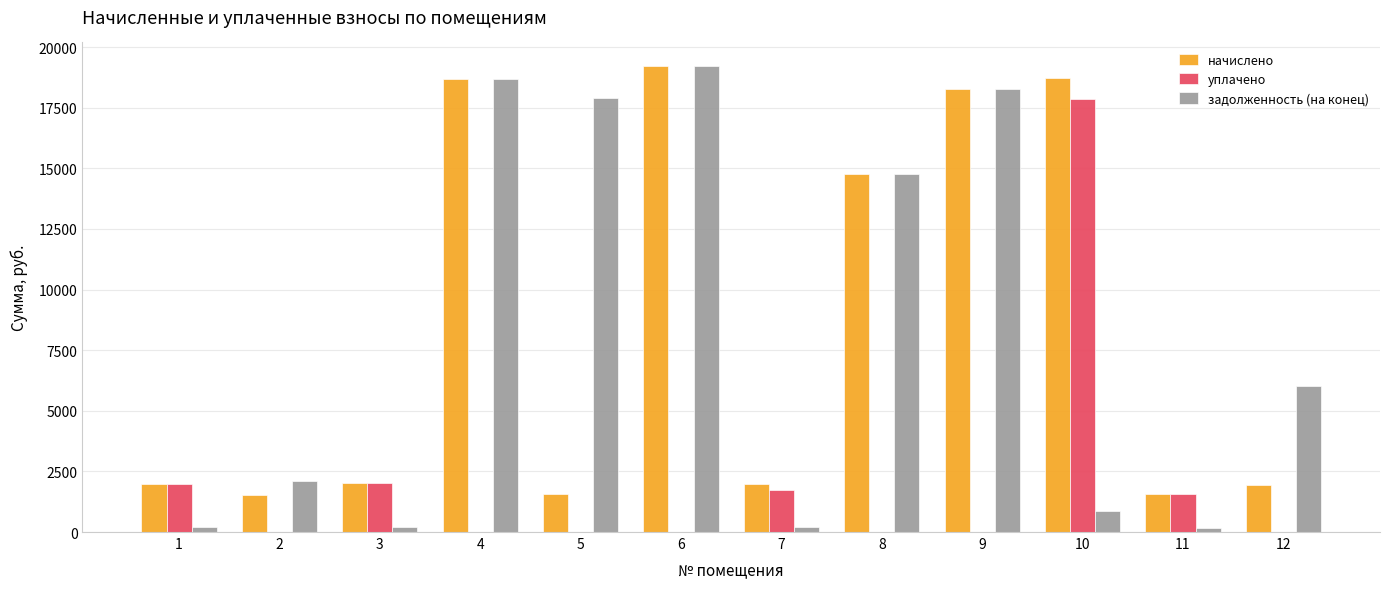

What value does the задолженность (на конец) series have at 6?

19228.7